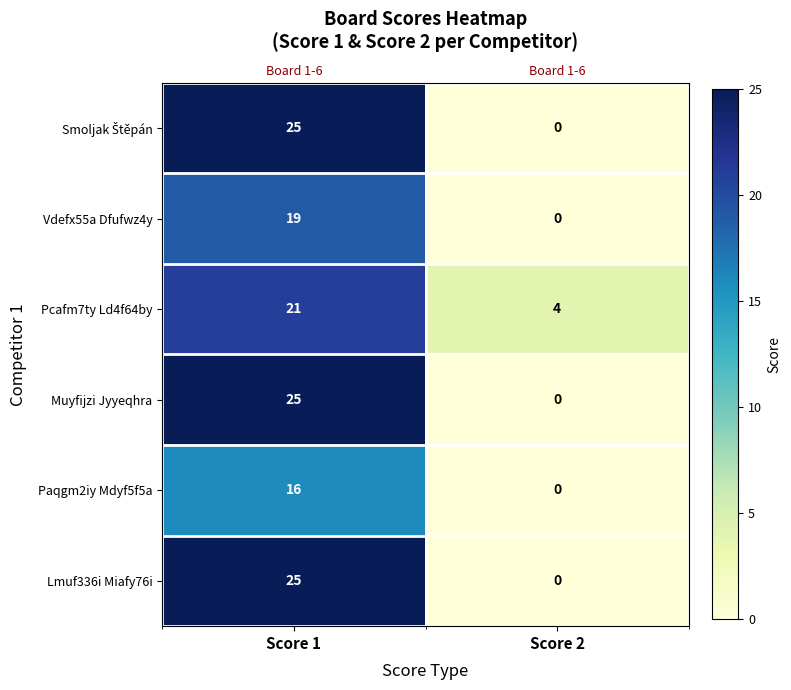

The value of Lmuf336i Miafy76i at Score 1 is 6. True or false?

False